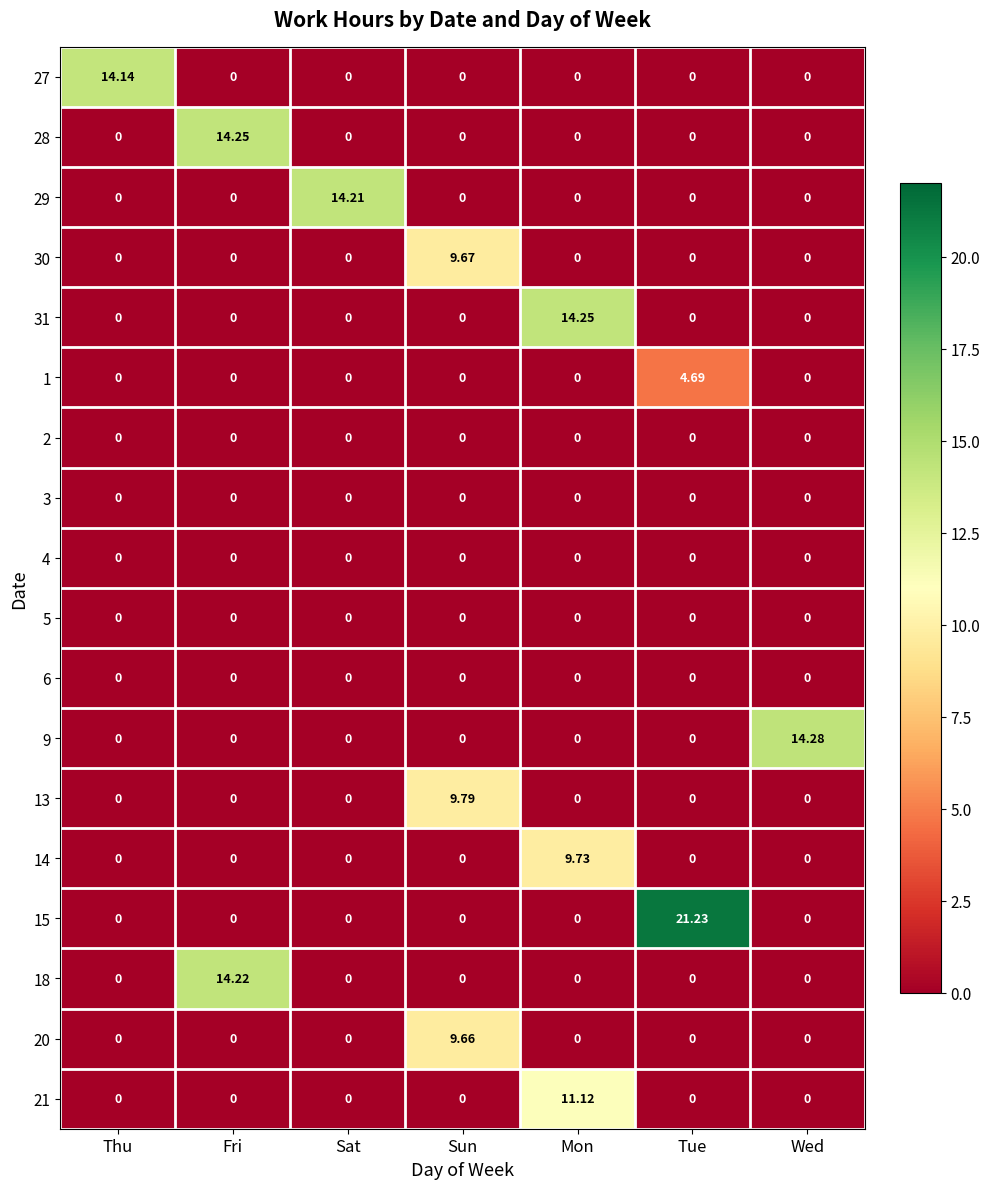

At which category does the chart reach its peak across all series?

Tue